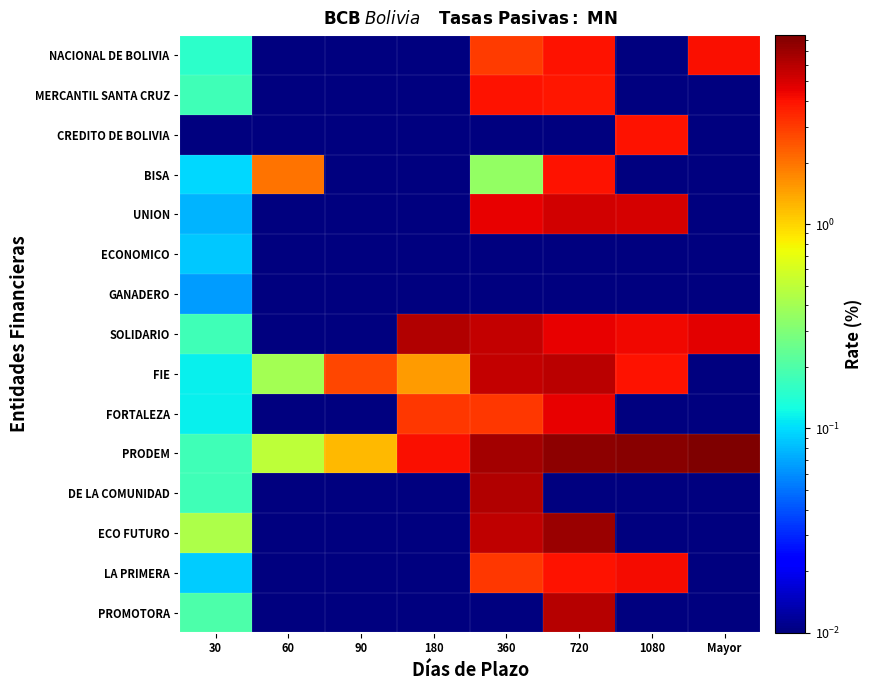

Reading left to right, transcribe all the data shown in this chart.

NACIONAL DE BOLIVIA: 30=0.2	60=0.0	90=0.0	180=0.0	360=3.0	720=4.0	1080=0.0	Mayor=4.0
MERCANTIL SANTA CRUZ: 30=0.2	60=0.0	90=0.0	180=0.0	360=4.0	720=3.8	1080=0.0	Mayor=0.0
CREDITO DE BOLIVIA: 30=0.0	60=0.0	90=0.0	180=0.0	360=0.0	720=0.0	1080=4.0	Mayor=0.0
BISA: 30=0.1	60=2.0	90=0.0	180=0.0	360=0.4	720=4.0	1080=0.0	Mayor=0.0
UNION: 30=0.1	60=0.0	90=0.0	180=0.0	360=4.5	720=5.1	1080=5.1	Mayor=0.0
ECONOMICO: 30=0.1	60=0.0	90=0.0	180=0.0	360=0.0	720=0.0	1080=0.0	Mayor=0.0
GANADERO: 30=0.1	60=0.0	90=0.0	180=0.0	360=0.0	720=0.0	1080=0.0	Mayor=0.0
SOLIDARIO: 30=0.2	60=0.0	90=0.0	180=6.2	360=5.6	720=4.5	1080=4.3	Mayor=4.6
FIE: 30=0.1	60=0.4	90=2.7	180=1.5	360=5.6	720=5.8	1080=4.0	Mayor=0.0
FORTALEZA: 30=0.1	60=0.0	90=0.0	180=3.0	360=3.0	720=4.5	1080=0.0	Mayor=0.0
PRODEM: 30=0.2	60=0.5	90=1.2	180=4.1	360=6.8	720=7.7	1080=7.8	Mayor=8.4
DE LA COMUNIDAD: 30=0.2	60=0.0	90=0.0	180=0.0	360=6.3	720=0.0	1080=0.0	Mayor=0.0
ECO FUTURO: 30=0.4	60=0.0	90=0.0	180=0.0	360=5.7	720=7.0	1080=0.0	Mayor=0.0
LA PRIMERA: 30=0.1	60=0.0	90=0.0	180=0.0	360=3.0	720=4.0	1080=4.2	Mayor=0.0
PROMOTORA: 30=0.2	60=0.0	90=0.0	180=0.0	360=0.0	720=6.0	1080=0.0	Mayor=0.0